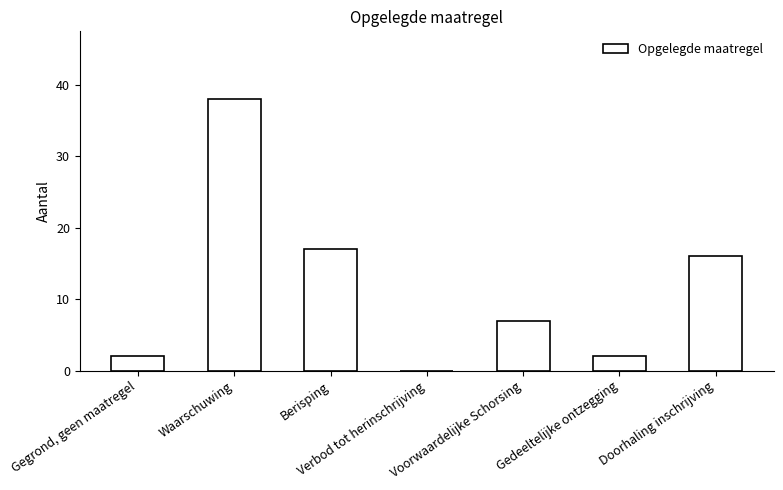

What is the sum of all values?

82